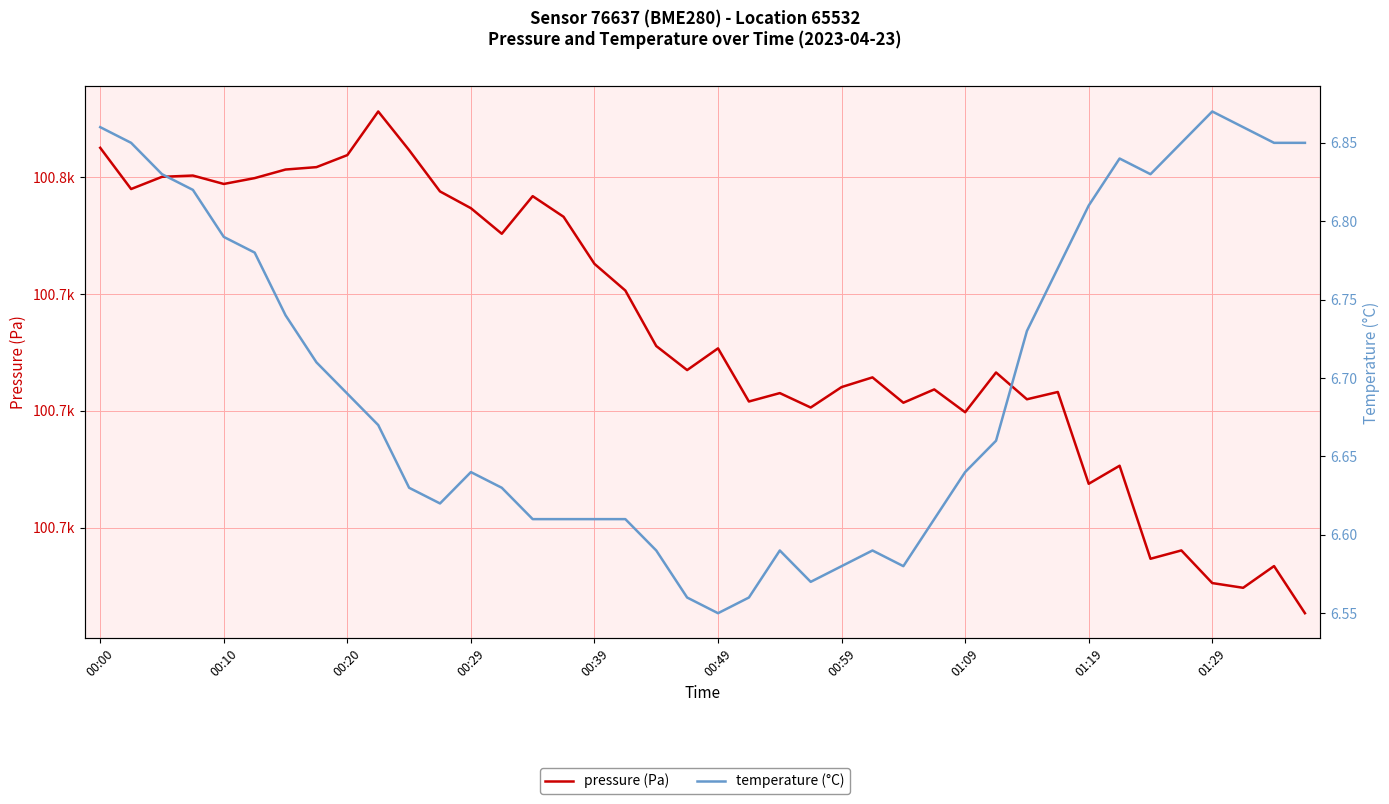

How many categories are shown in the chart?

40